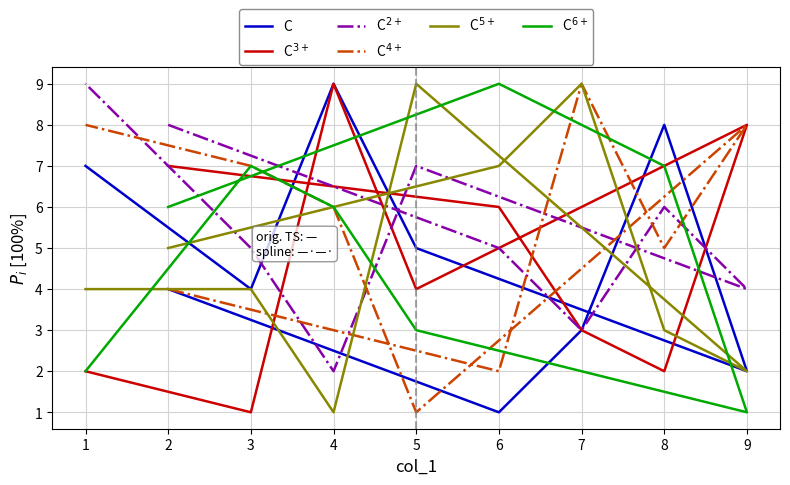

How many interior local peaks does the C$^{5+}$ series have?

2